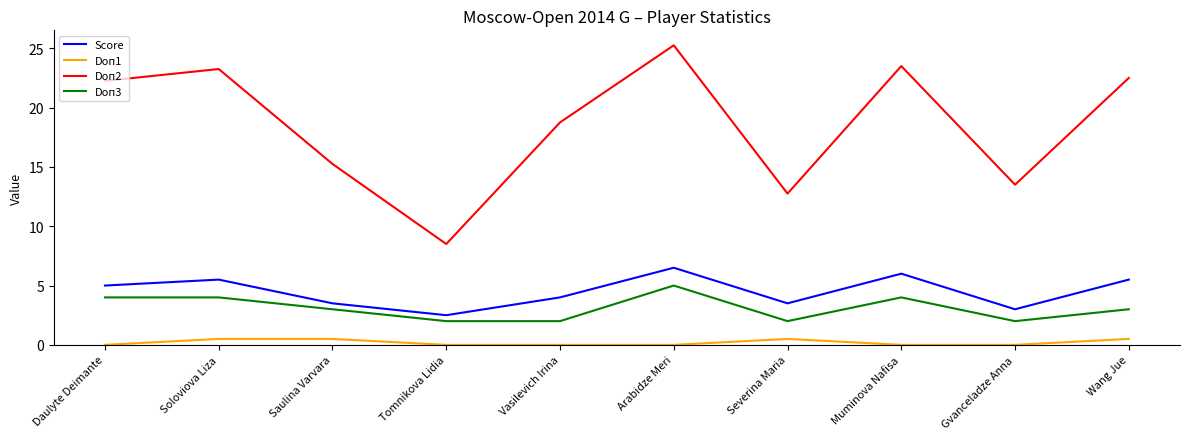

Which series has the largest range (max minus min)?

Doп2